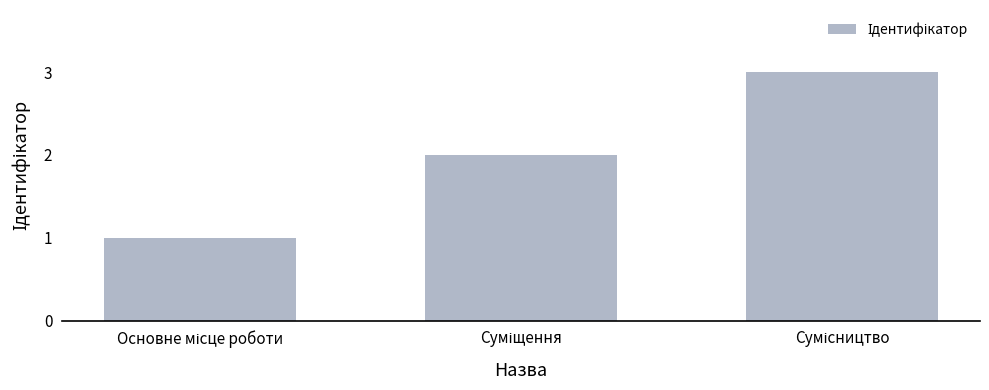

What is the difference between the maximum and second lowest values?

1